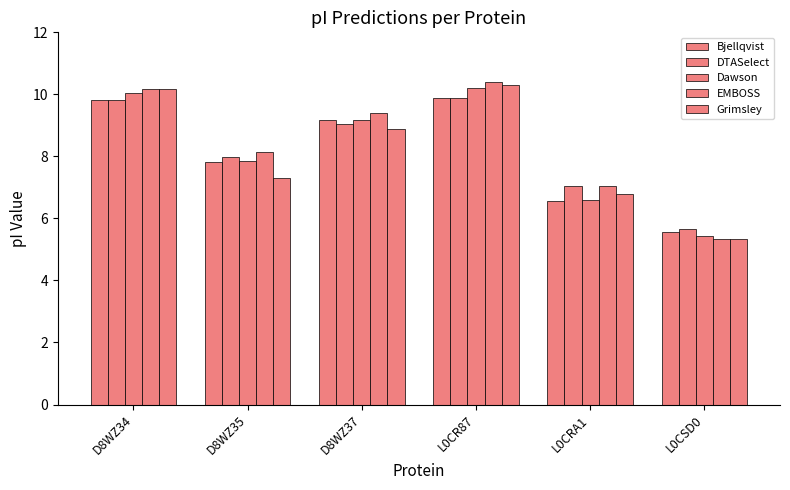

How many groups of bars are there?

6